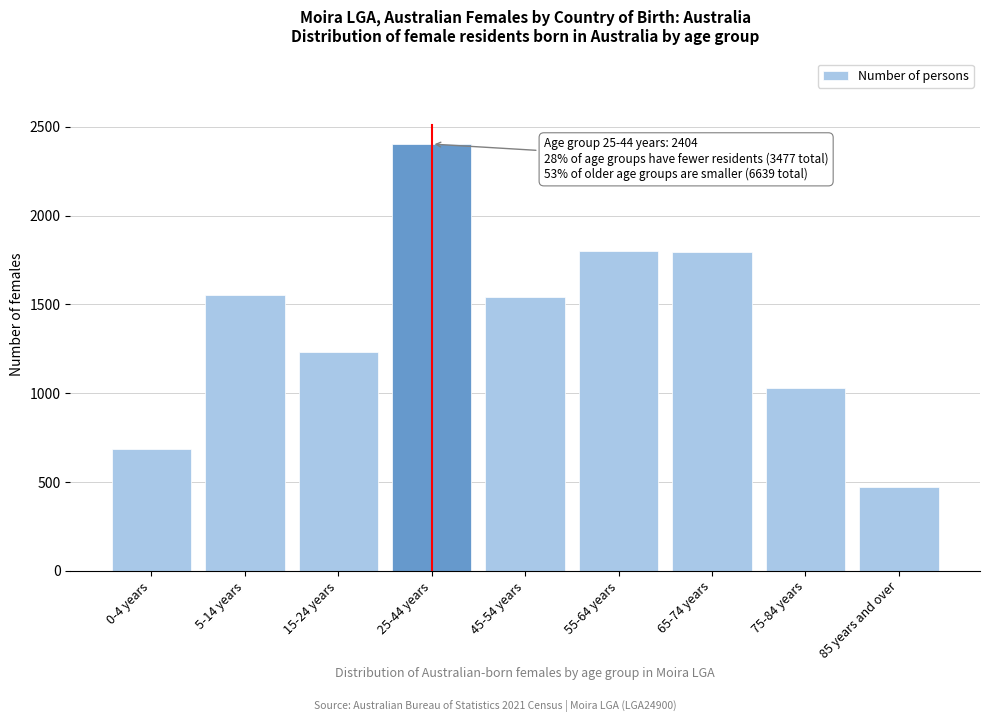

What is the average value?

1391